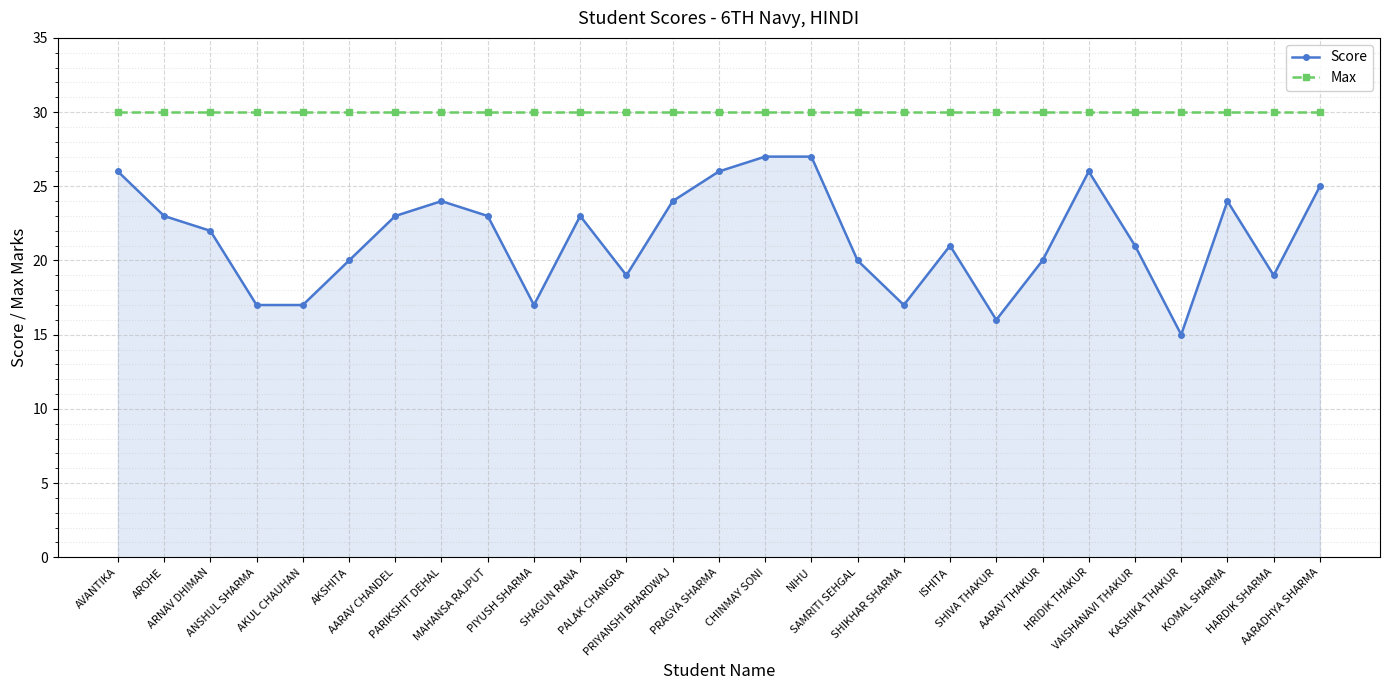

What is the label of the 19th point from the right?

MAHANSA RAJPUT